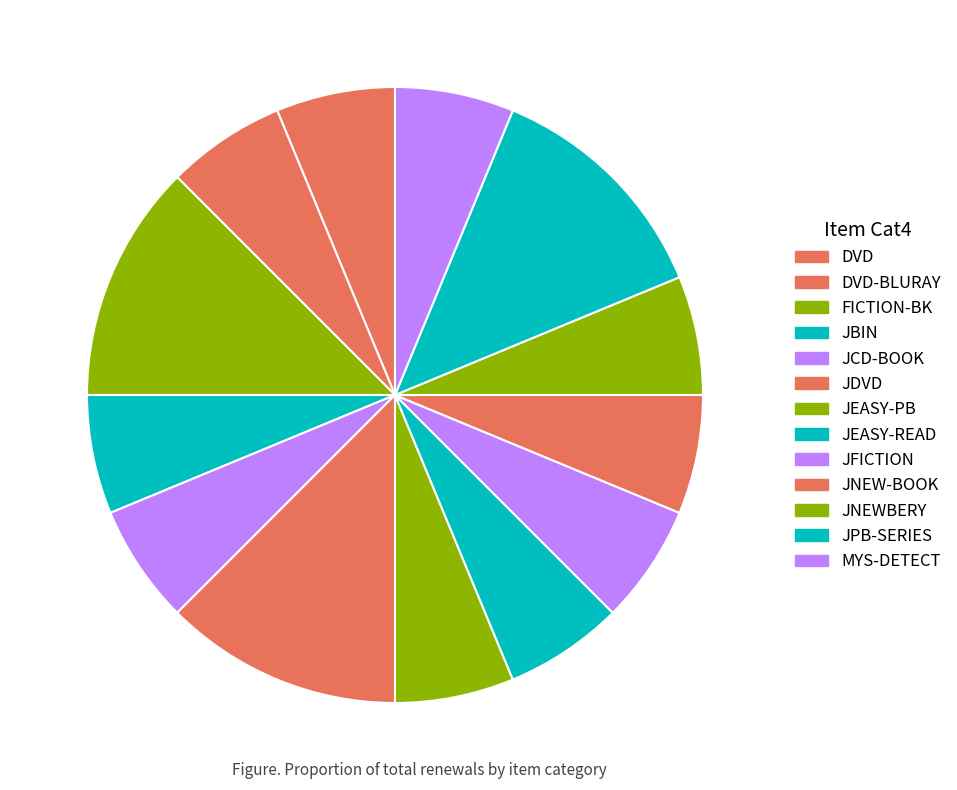

How many slices are in this pie chart?

13